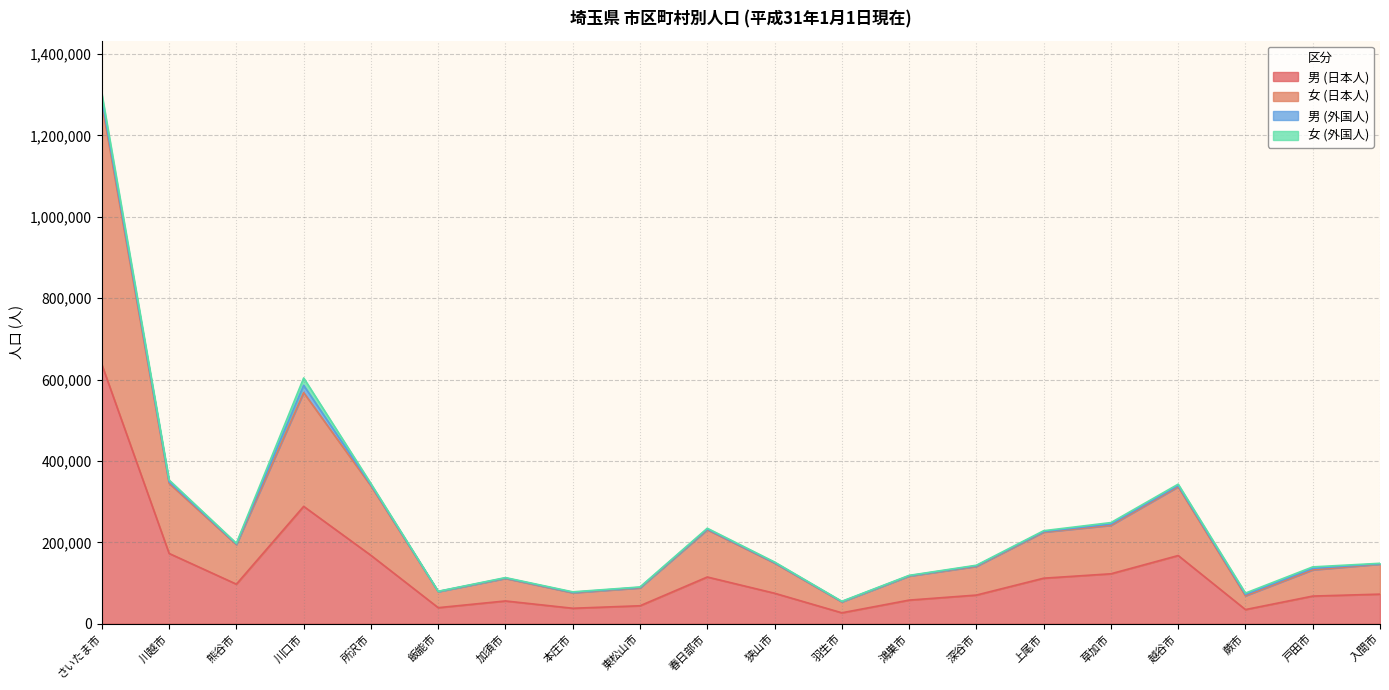

What is the label of the 3rd point from the left?

熊谷市